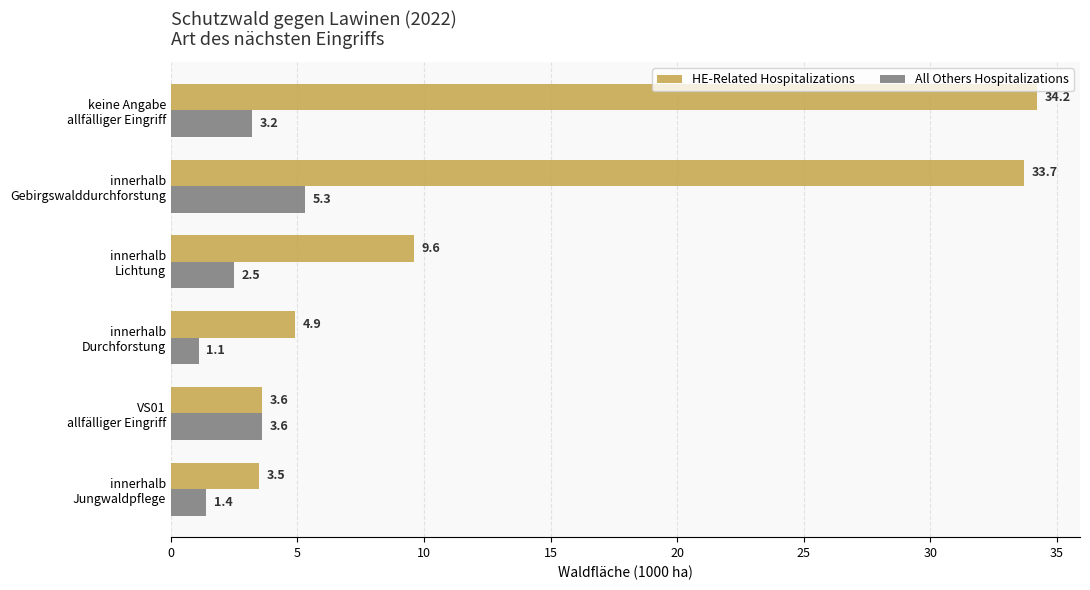

How many data points in All Others Hospitalizations are above 3?

3